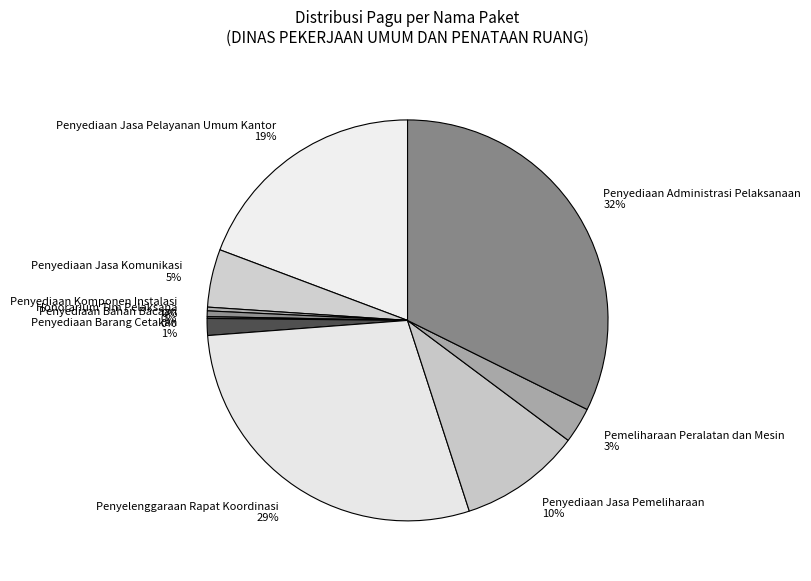

To the nearest percent, what is the difference between the largest and smallest slice percentages?

32%